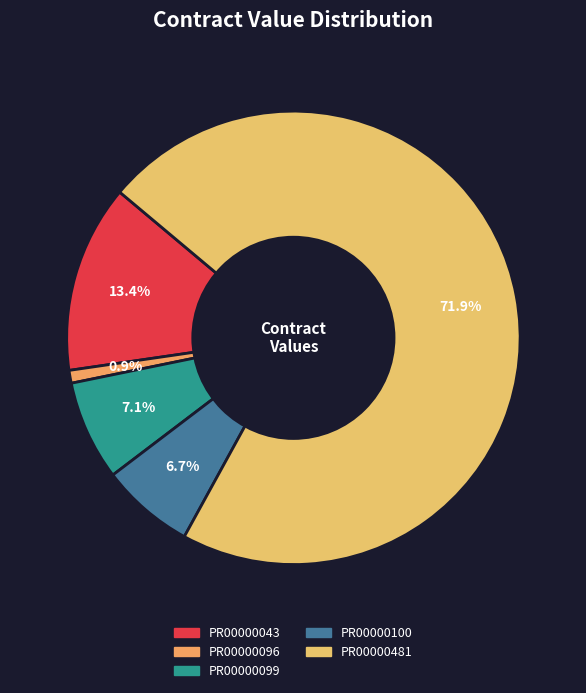

To the nearest percent, what is the average slice percentage?

20%